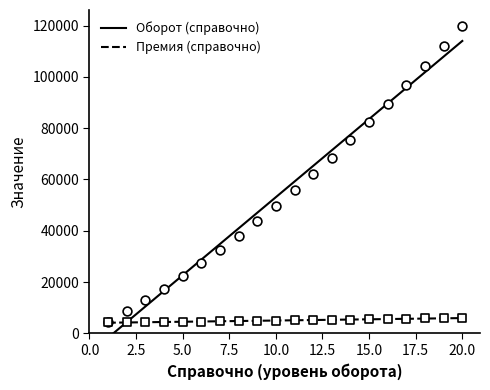

Which series has the largest total across all categories?

Оборот (справочно)